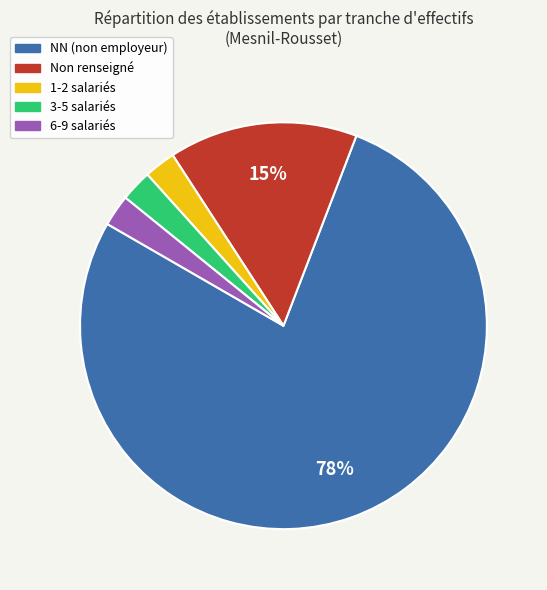

Does any single category account for the majority?

Yes